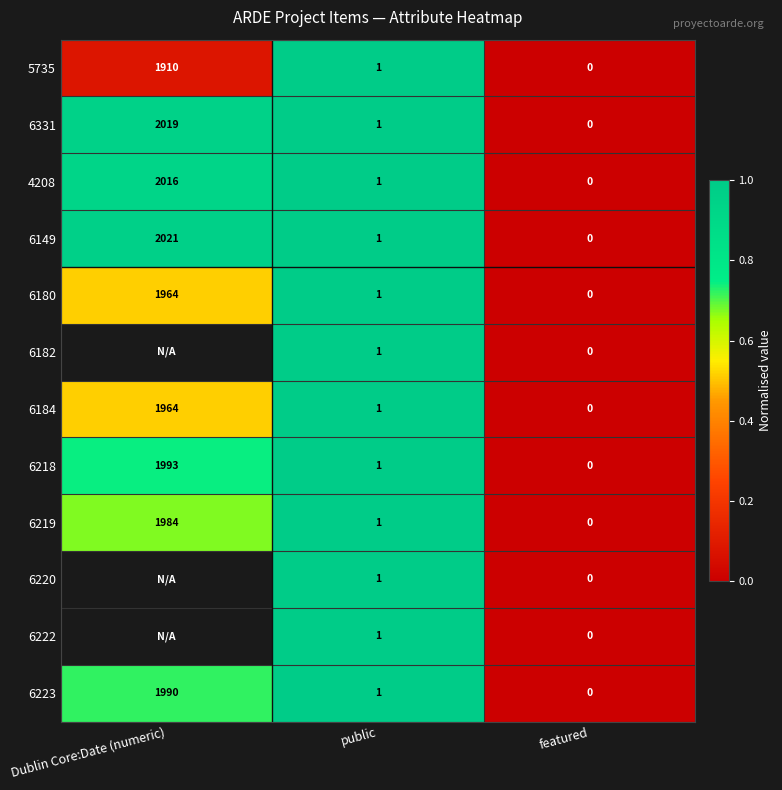

At which label does 6223 reach its peak?

Dublin Core:Date (numeric)